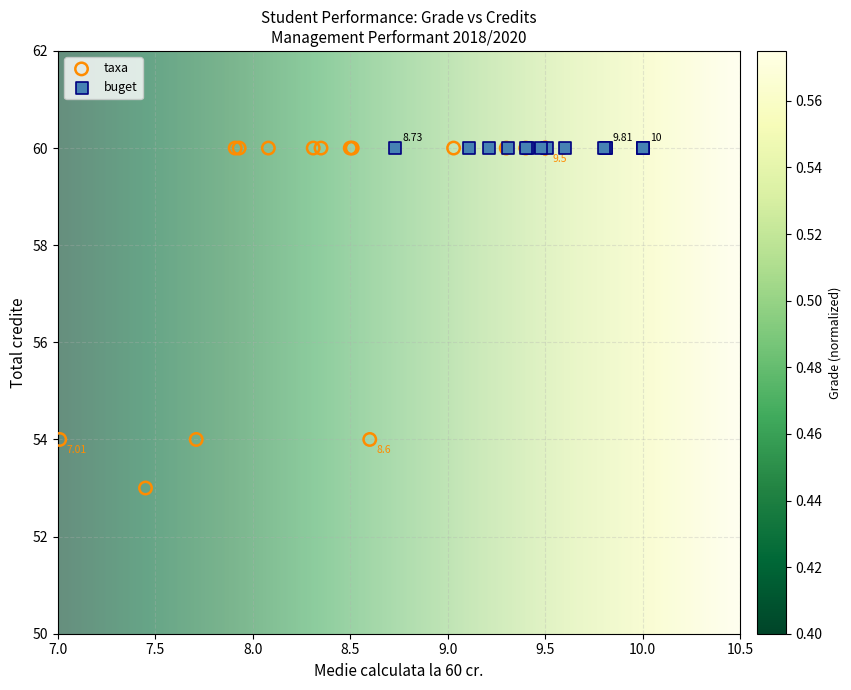

Which series reaches the minimum Y coordinate?

taxa